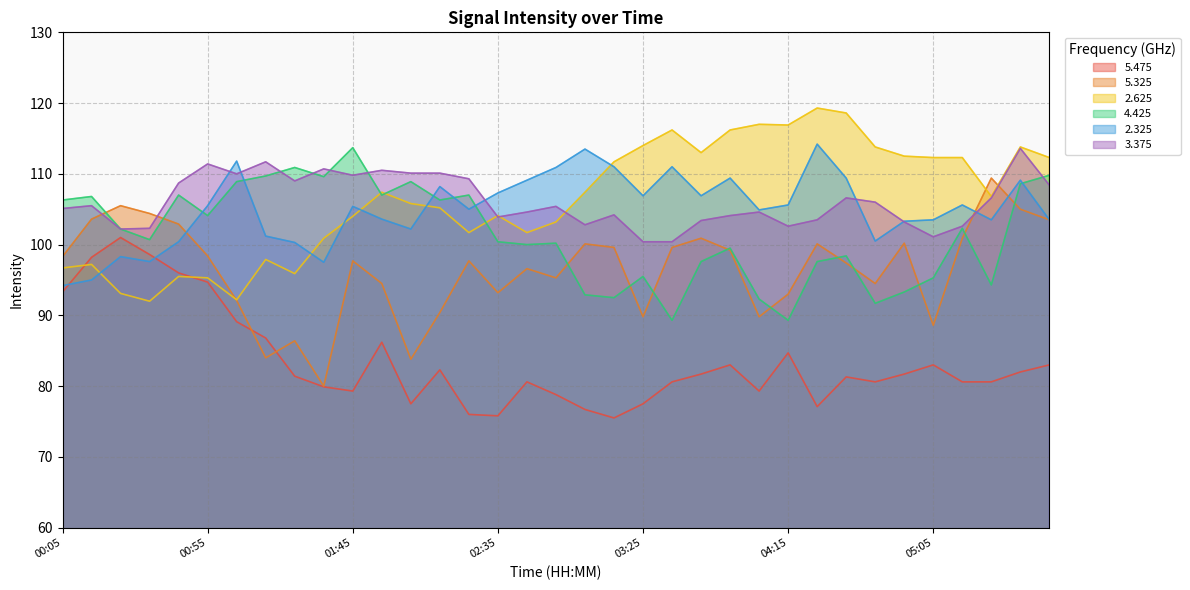

What are all the series names shown in the legend?

5.475, 5.325, 2.625, 4.425, 2.325, 3.375